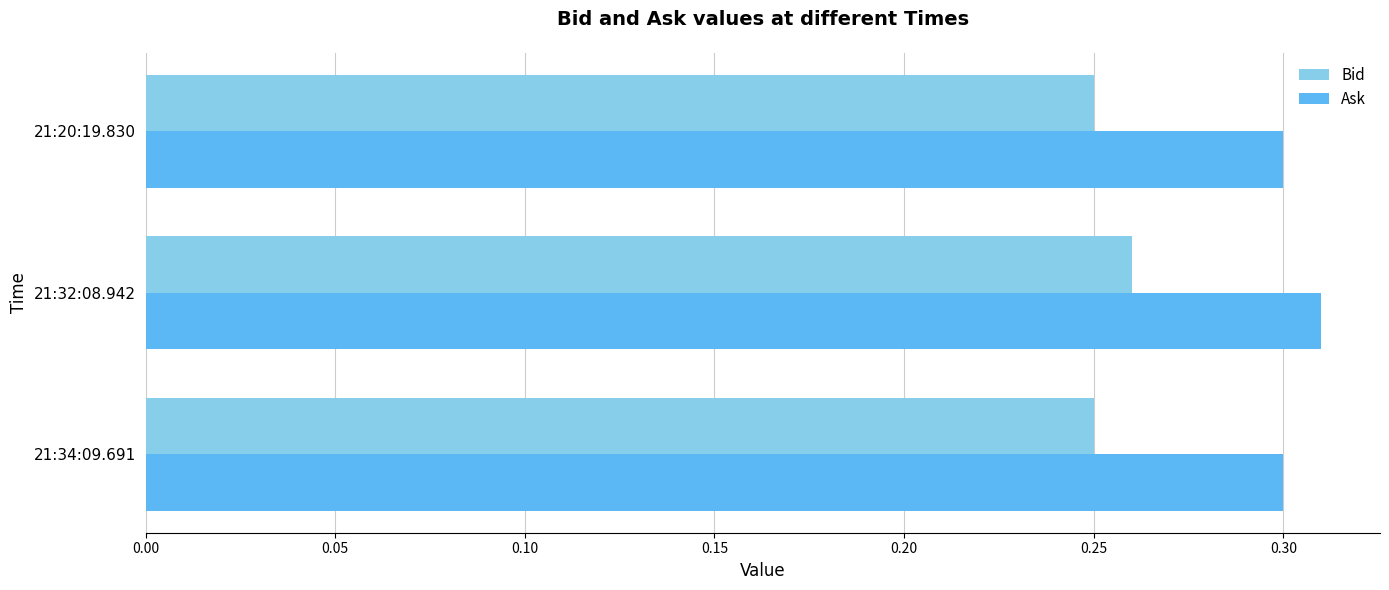

Rank the series by their average value, from lowest to highest.

Bid, Ask